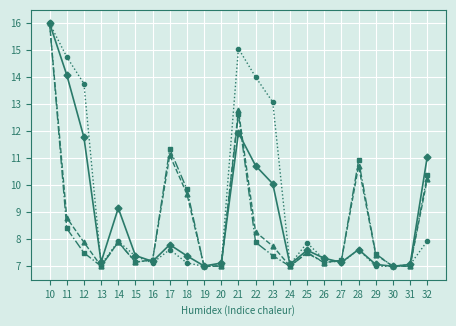

Which category has the highest value across all series?

10